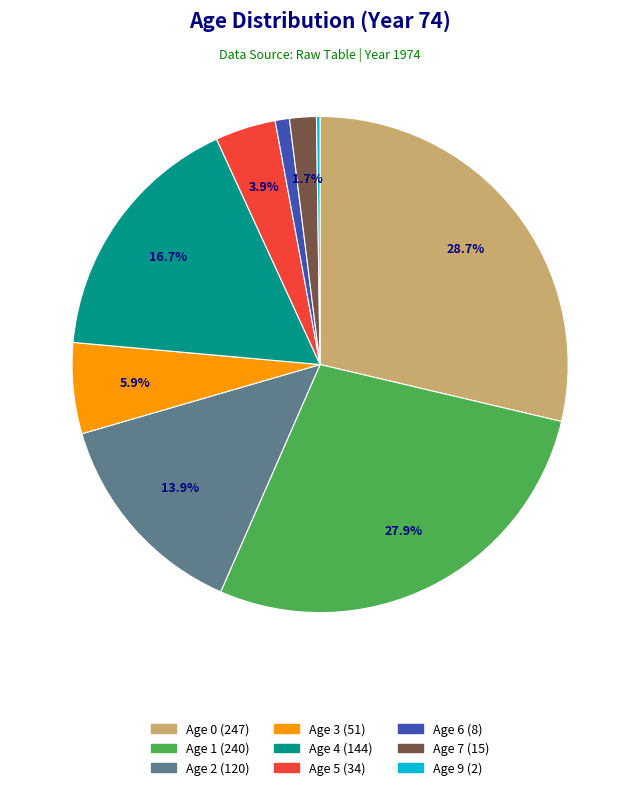

Does any single category account for the majority?

No